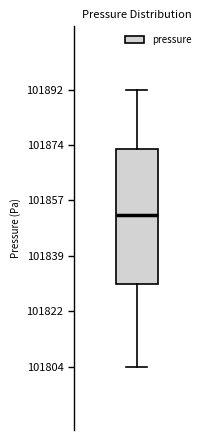

Read this box plot against the y-axis: the position of the median line, the range covered by the box, and the ends of both whiskers. The values are not printed on the chart, so give them approximately, as read against the axis.

median 101852, box 101830 to 101872, whiskers 101804 to 101892